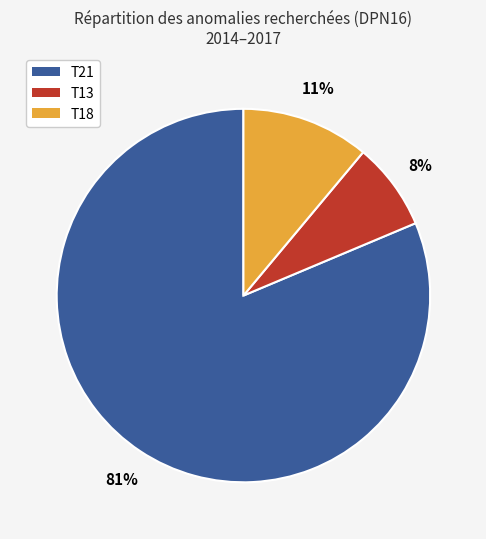

Does any single category account for the majority?

Yes